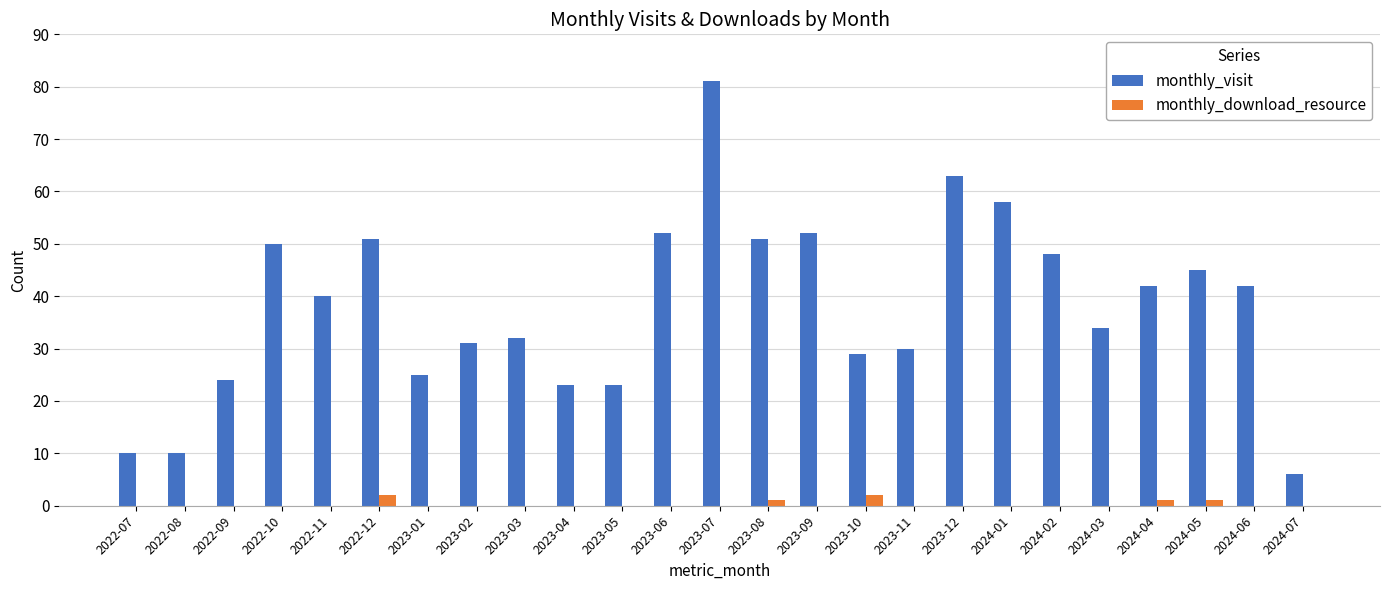

Reading left to right, extract all data points from this chart.

monthly_visit: 10	10	24	50	40	51	25	31	32	23	23	52	81	51	52	29	30	63	58	48	34	42	45	42	6
monthly_download_resource: 0	0	0	0	0	2	0	0	0	0	0	0	0	1	0	2	0	0	0	0	0	1	1	0	0